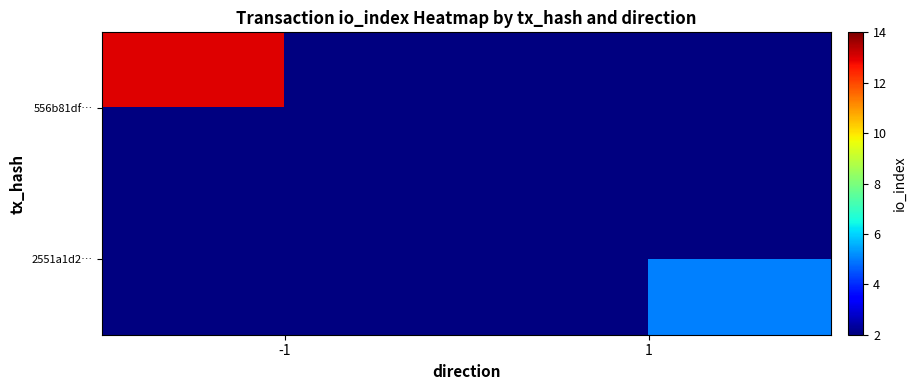

At which label is 556b81df… closest to 13?

-1